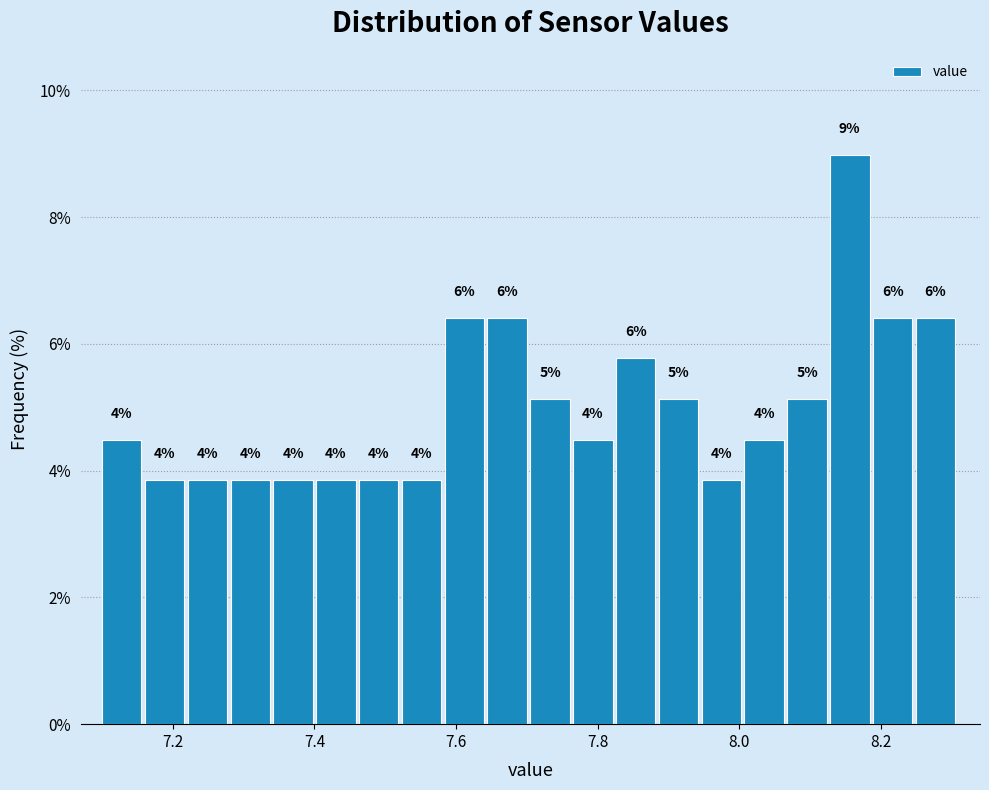

Around what value on the x-axis is the tallest bar? Give the approximate position of its centre, as read against the axis.

8.16